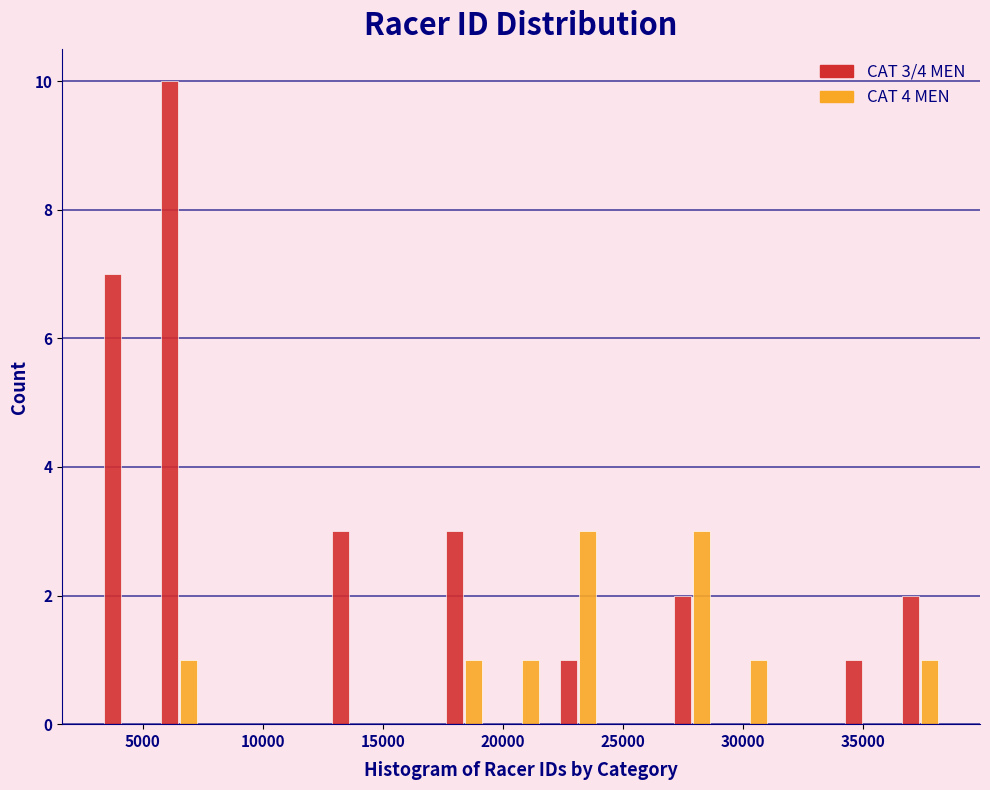

In the CAT 3/4 MEN series, which range on the x-axis has the tallest bar?

5500 to 7500